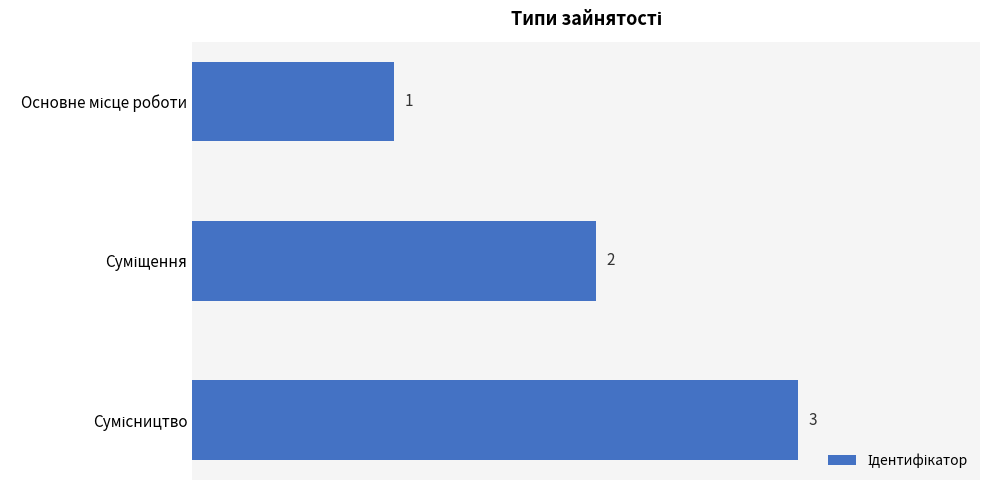

What is the sum of all values?

6